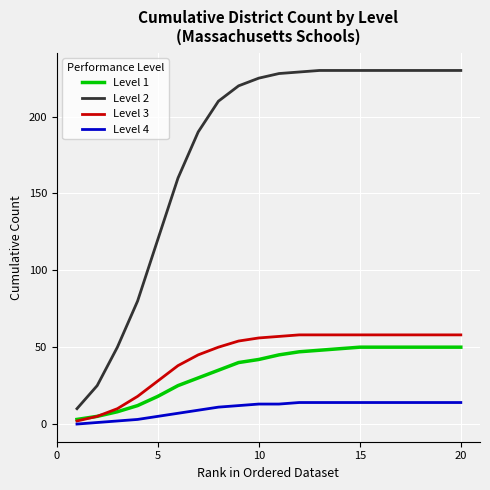

Which series has the largest range (max minus min)?

Level 2